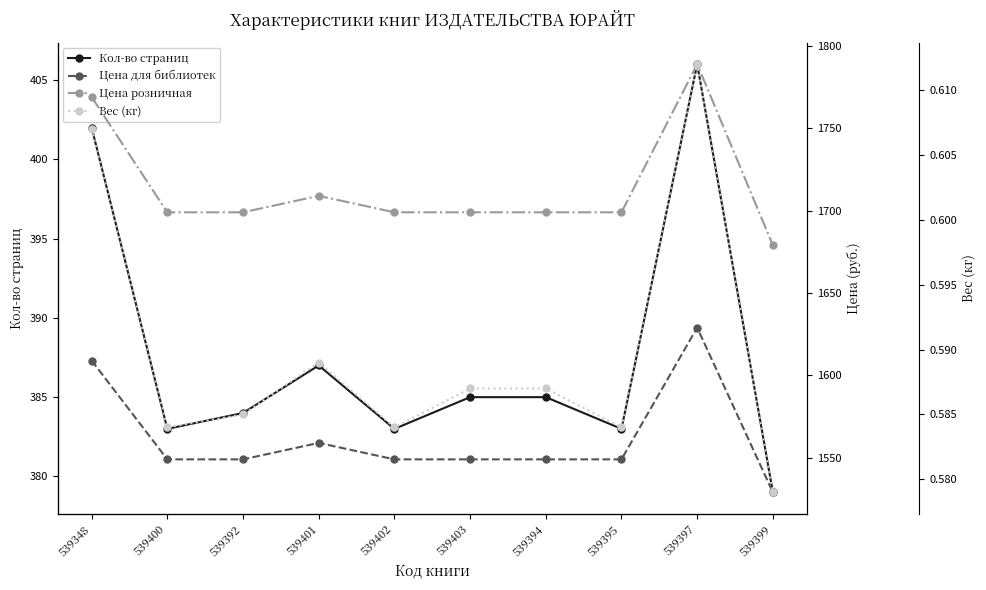

Reading left to right, transcribe all the data shown in this chart.

Кол-во страниц: 539348=402.0	539400=383.0	539392=384.0	539401=387.0	539402=383.0	539403=385.0	539394=385.0	539395=383.0	539397=406.0	539399=379.0
Цена для библиотек: 539348=1609.0	539400=1549.0	539392=1549.0	539401=1559.0	539402=1549.0	539403=1549.0	539394=1549.0	539395=1549.0	539397=1629.0	539399=1529.0
Цена розничная: 539348=1769.0	539400=1699.0	539392=1699.0	539401=1709.0	539402=1699.0	539403=1699.0	539394=1699.0	539395=1699.0	539397=1789.0	539399=1679.0
Вес (кг): 539348=0.6	539400=0.6	539392=0.6	539401=0.6	539402=0.6	539403=0.6	539394=0.6	539395=0.6	539397=0.6	539399=0.6